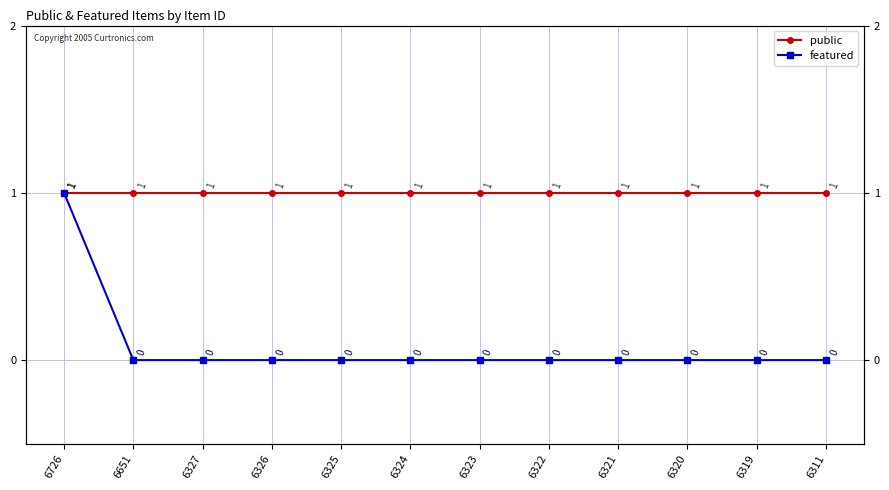

Reading right to left, what are all the values shown in this chart?

public: 1	1	1	1	1	1	1	1	1	1	1	1
featured: 0	0	0	0	0	0	0	0	0	0	0	1